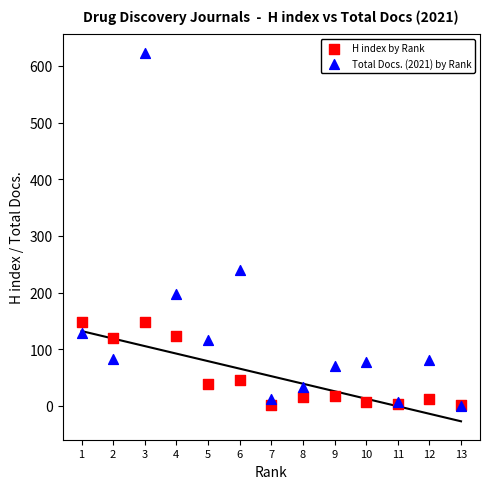

Across all series, what Y value is closest to 311?

240